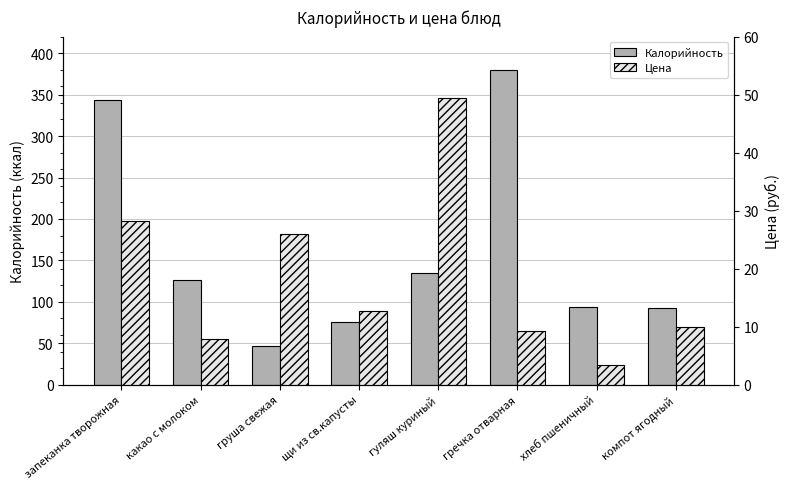

What are all the series names shown in the legend?

Калорийность, Цена